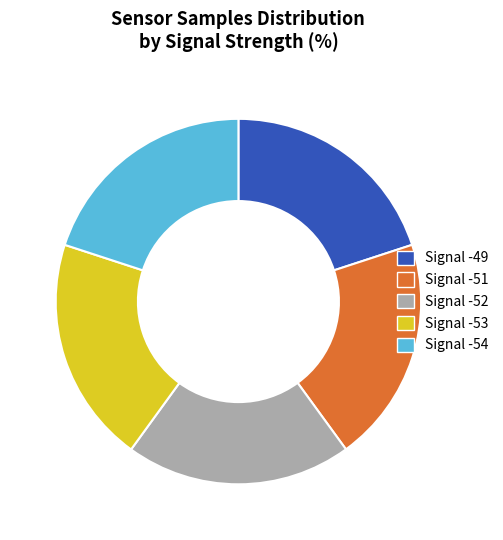

The Signal -51 slice represents 34% of the pie. True or false?

False